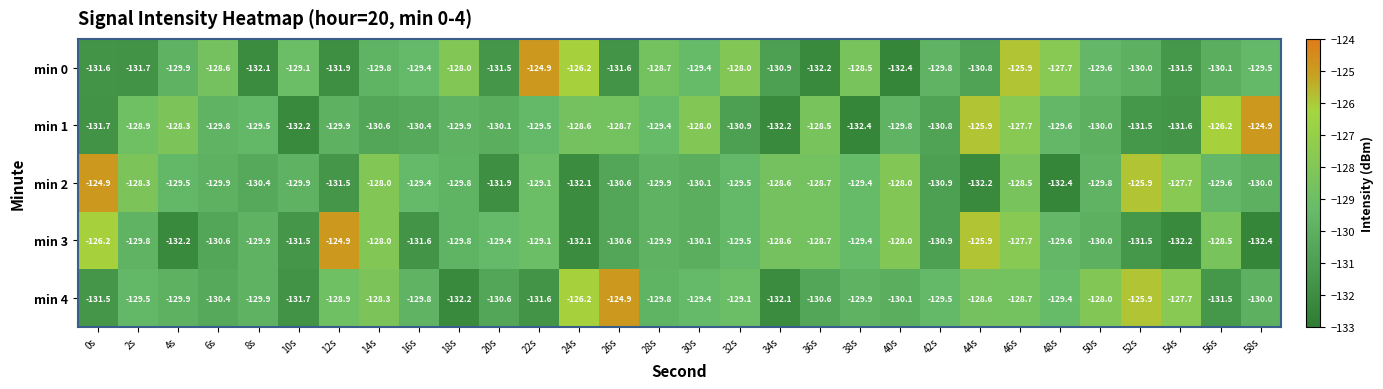

At which category is the sum across all series the highest?

46s